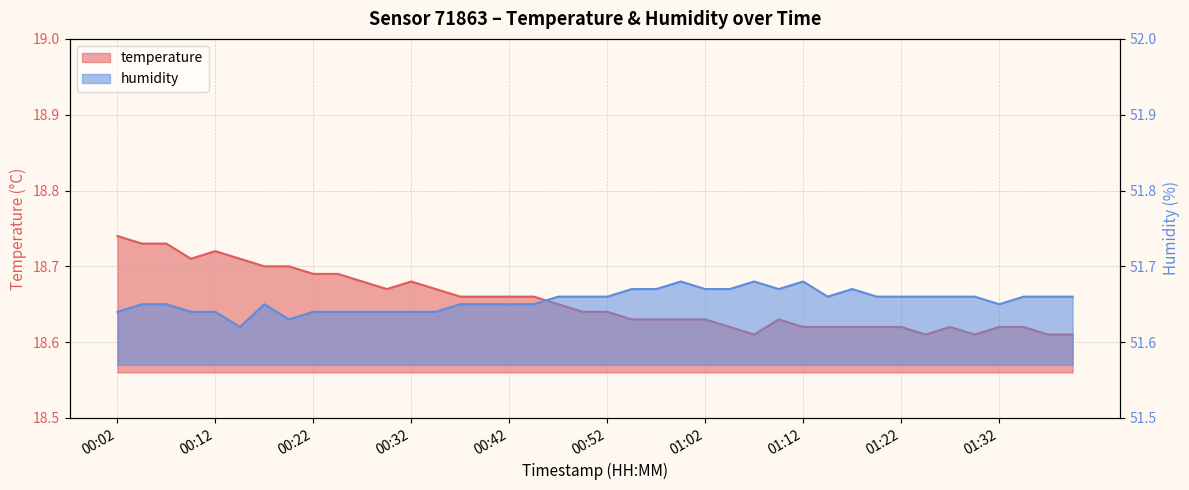

True or false: temperature has more than 1 points higher than both neighbors.

True